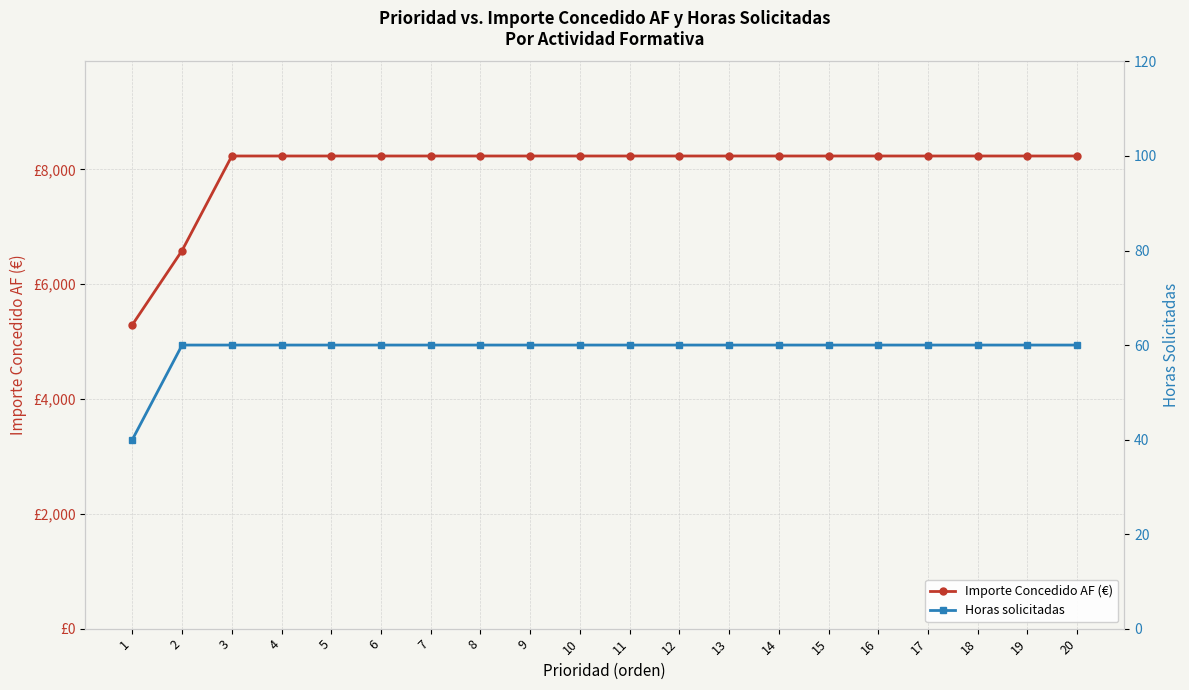

At 13, list the series in order from smallest to largest.

Horas solicitadas, Importe Concedido AF (€)